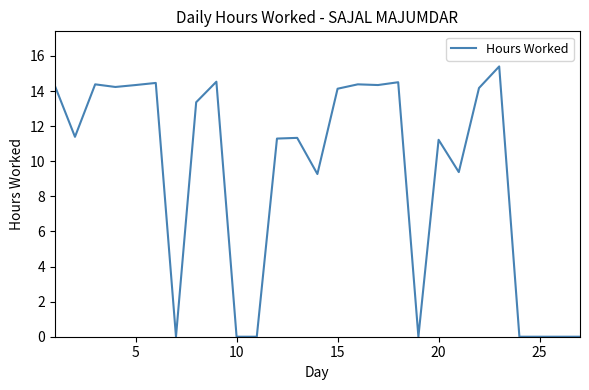

How many values exceed 11?

17